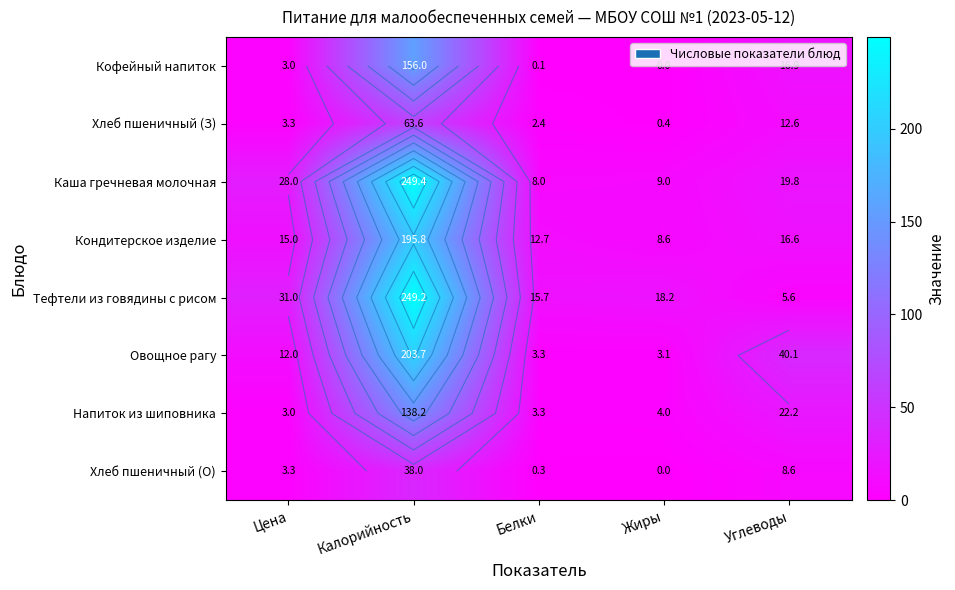

At which category does the chart reach its peak across all series?

Калорийность